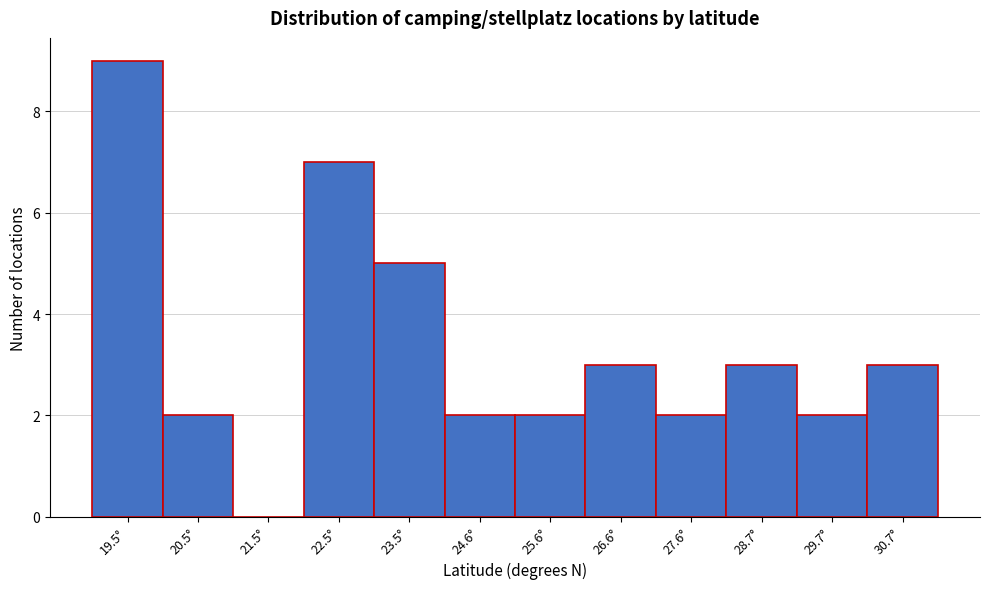

Reading left to right, extract all data points from this chart.

19.5°=9	20.5°=2	21.5°=0	22.5°=7	23.5°=5	24.6°=2	25.6°=2	26.6°=3	27.6°=2	28.7°=3	29.7°=2	30.7°=3